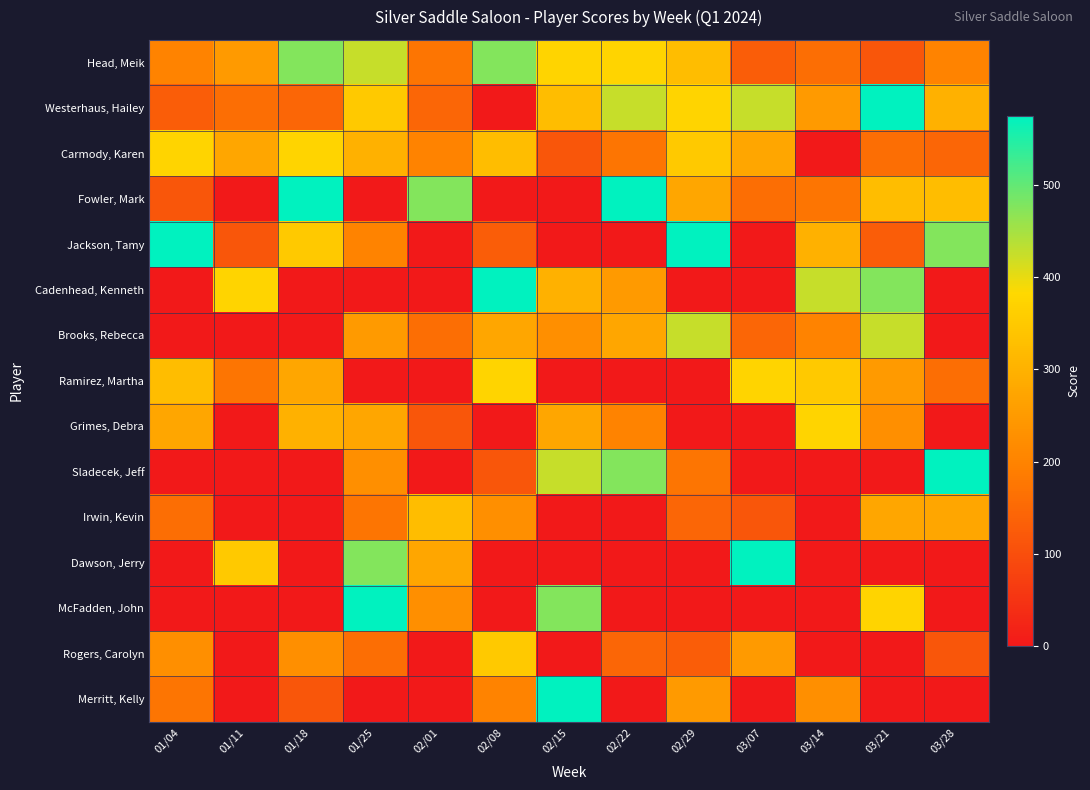

Between 02/15 and 03/14, which series saw the biggest shift?

McFadden, John